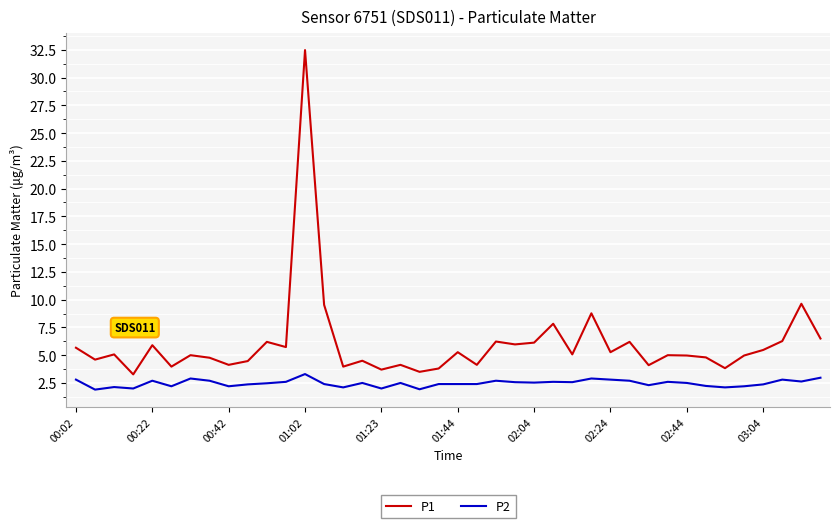

Which series has the largest range (max minus min)?

P1